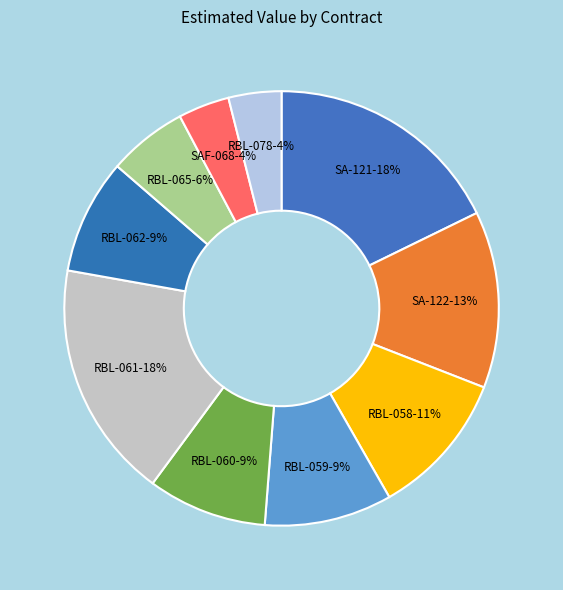

To the nearest percent, what percentage of the pie is RBL-065?

6%